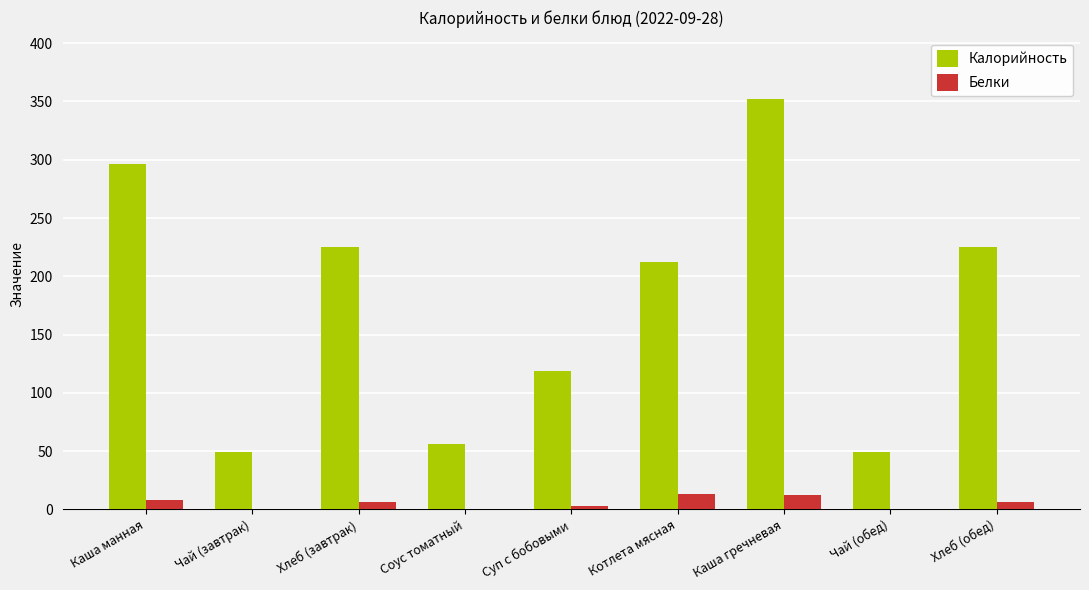

Is the value of Калорийность at Хлеб (завтрак) greater than the value of Белки at Чай (завтрак)?

Yes